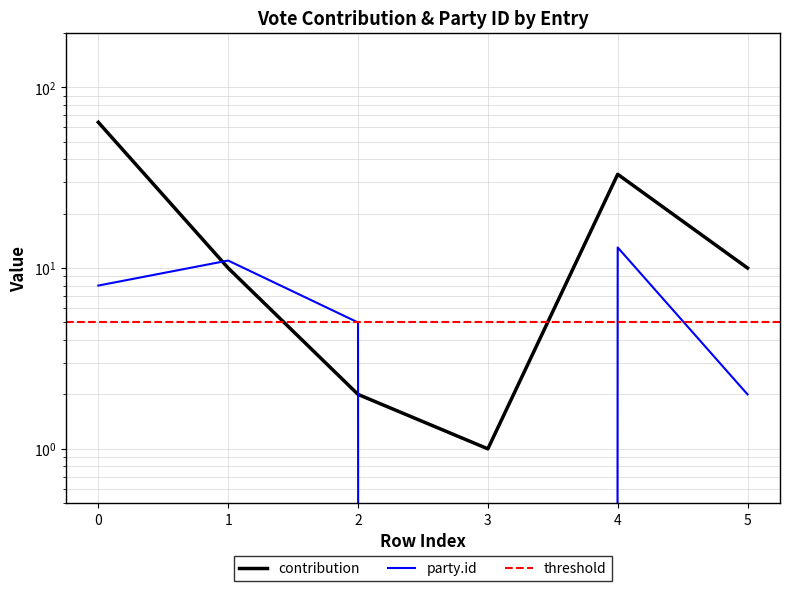

True or false: contribution and party.id intersect in this chart.

True